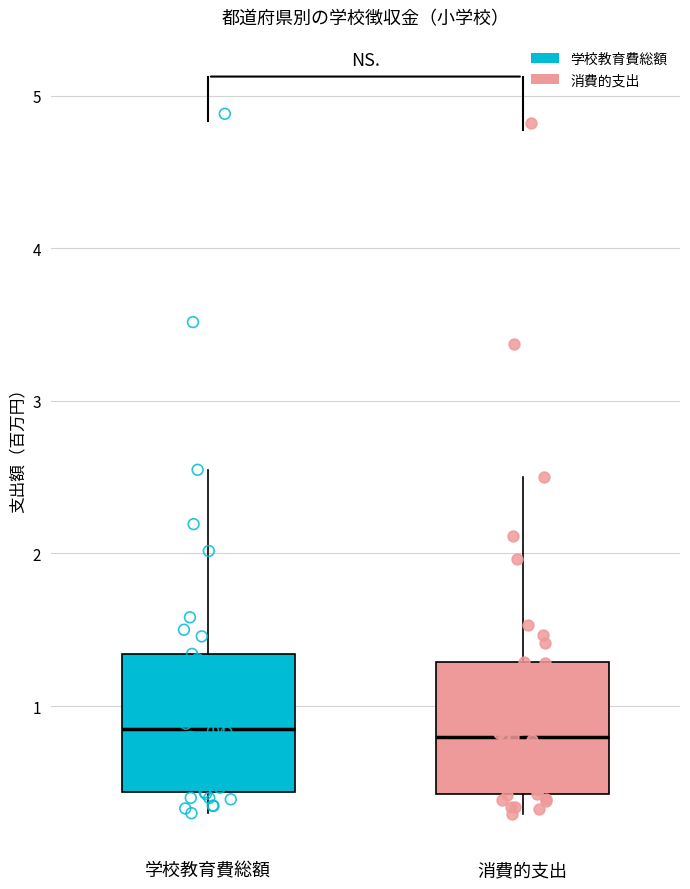

Where does the upper whisker of the box for 学校教育費総額 end on the y-axis? The values are not printed on the chart, so give them approximately, as read against the axis.

2.5